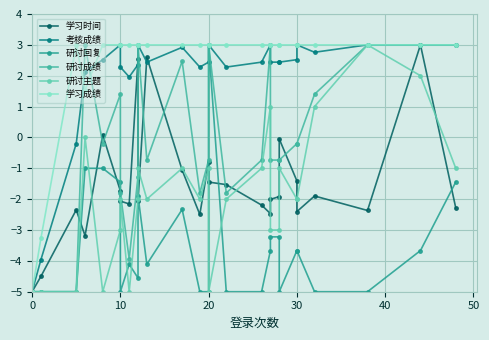

What is the difference between the maximum and minimum values in the 学习成绩 series?

8.0